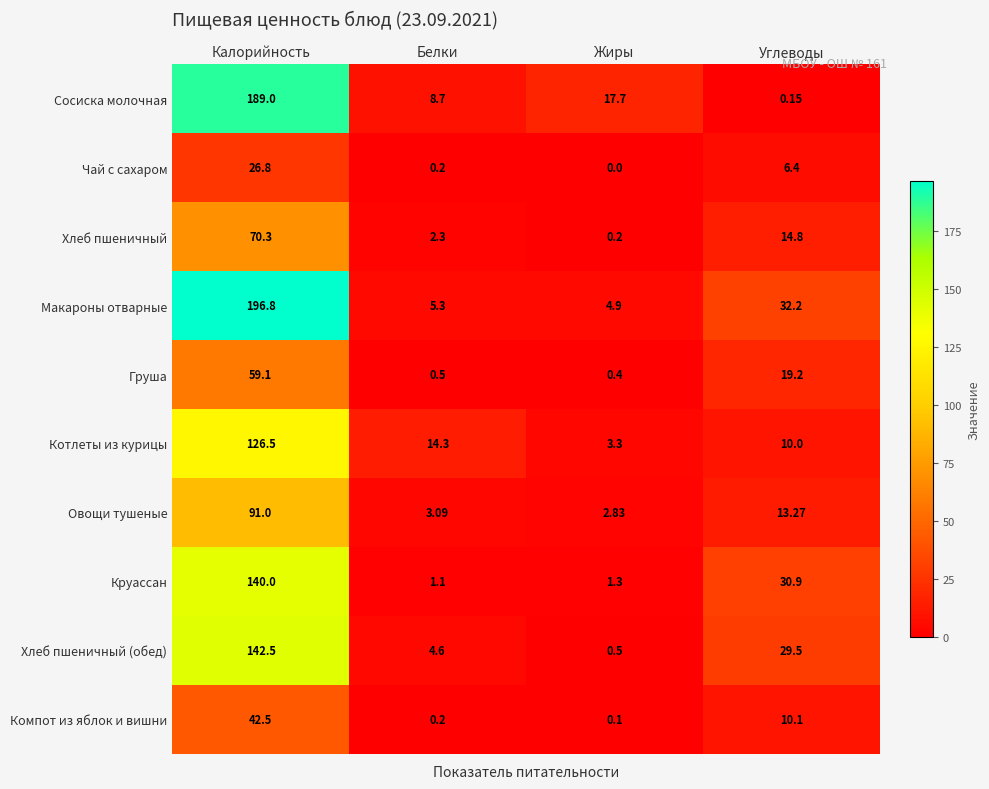

Which label corresponds to the largest value in the chart?

Калорийность